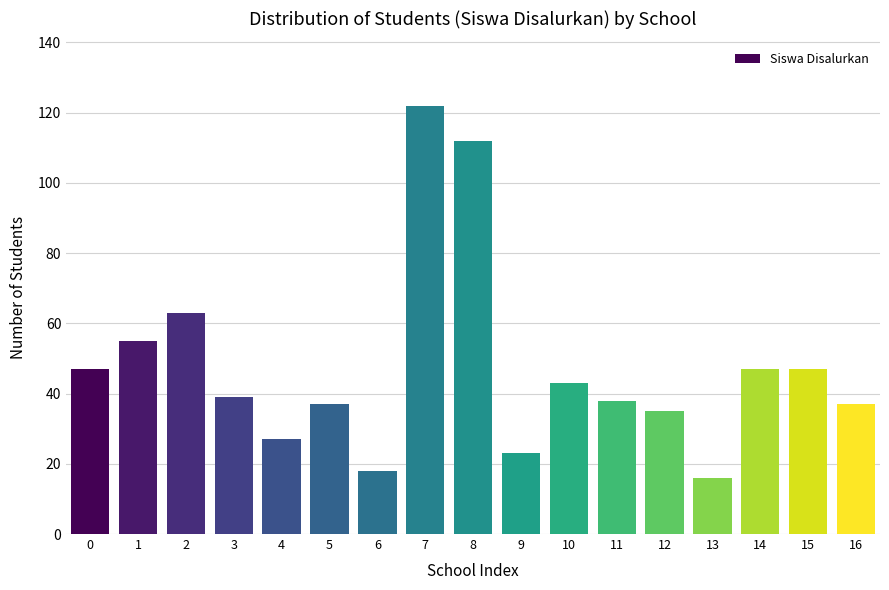

Reading right to left, transcribe all the data shown in this chart.

37	47	47	16	35	38	43	23	112	122	18	37	27	39	63	55	47